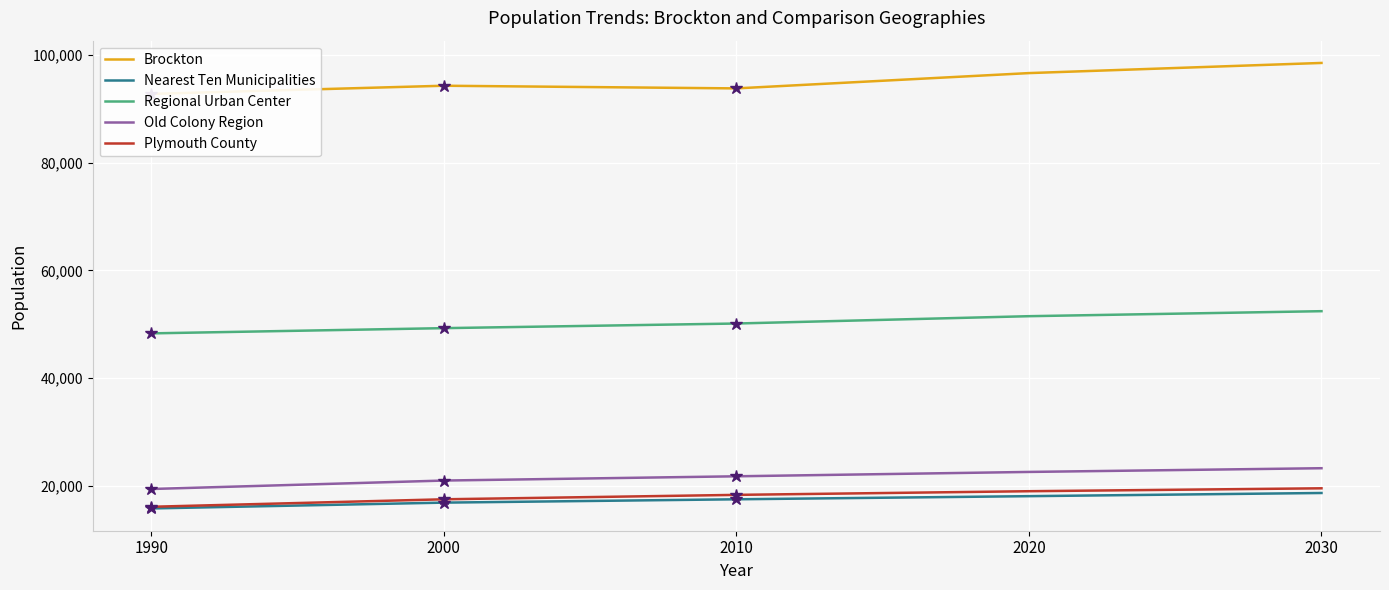

True or false: Brockton and Regional Urban Center intersect in this chart.

False